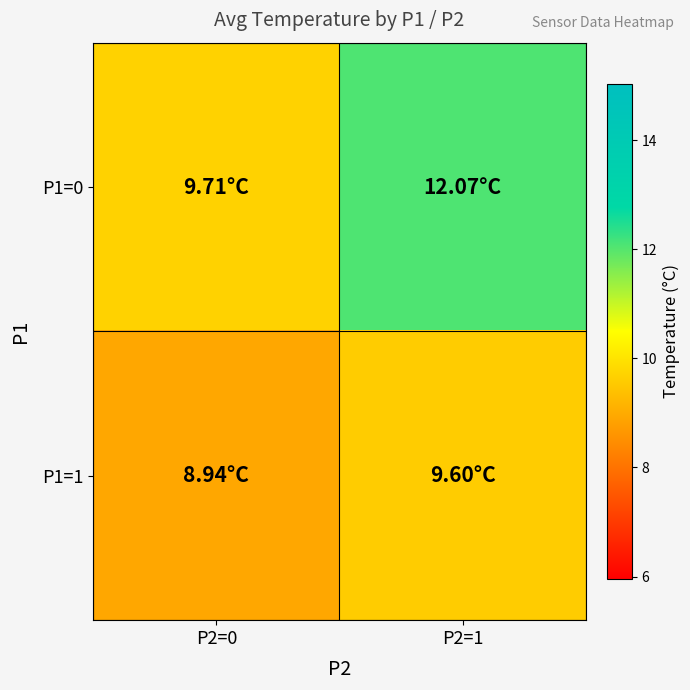

At P2=1, list the series in order from smallest to largest.

P1=1, P1=0